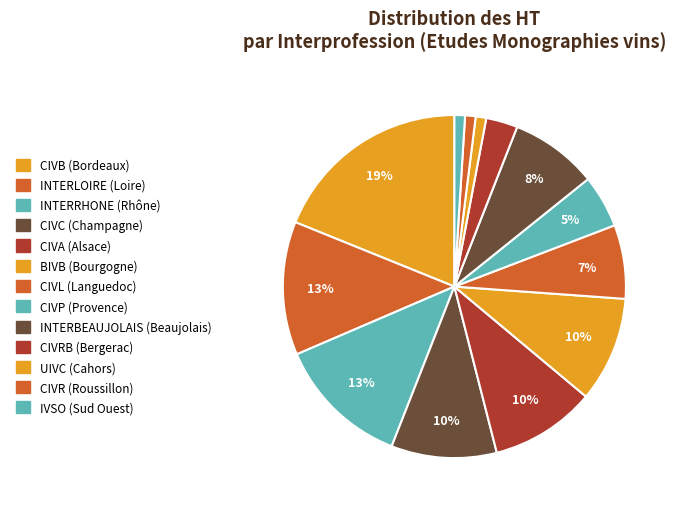

How many segments does this pie chart have?

13